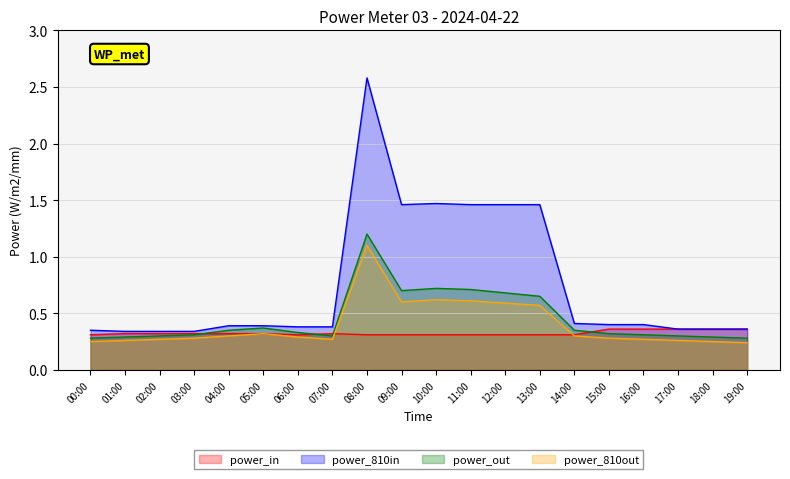

At which label does power_810in reach its peak?

08:00